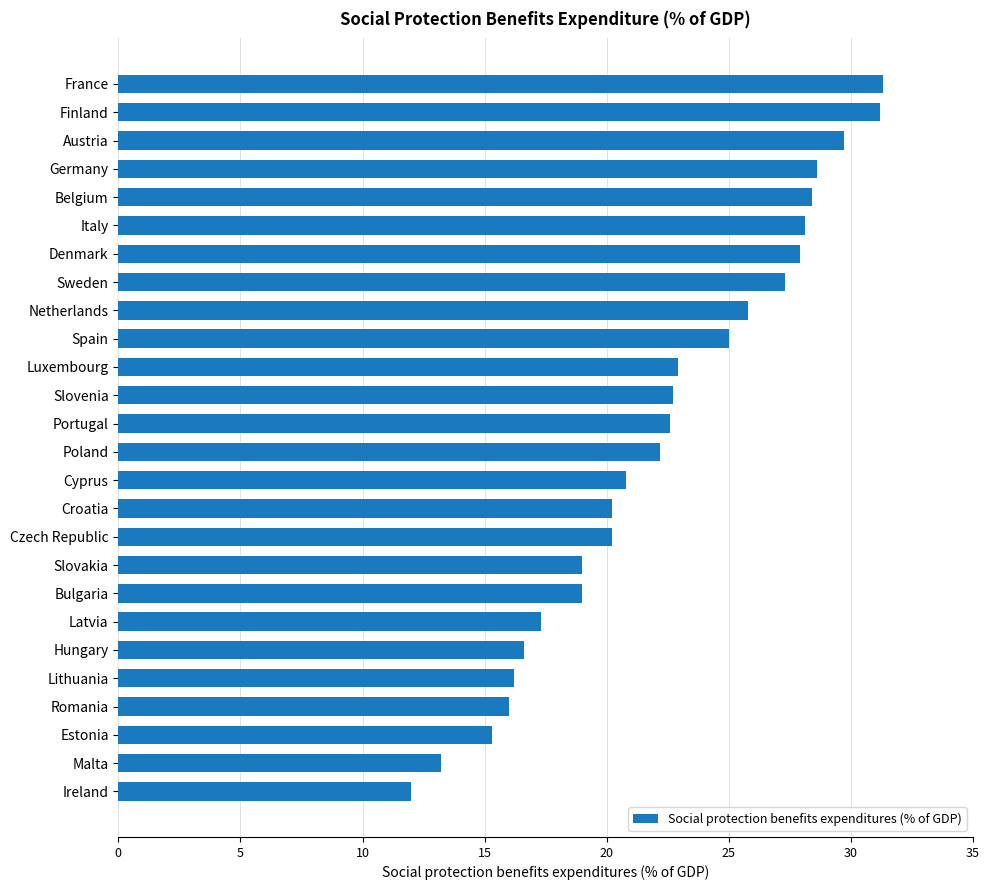

True or false: the data shows 20.8 at Cyprus.

True